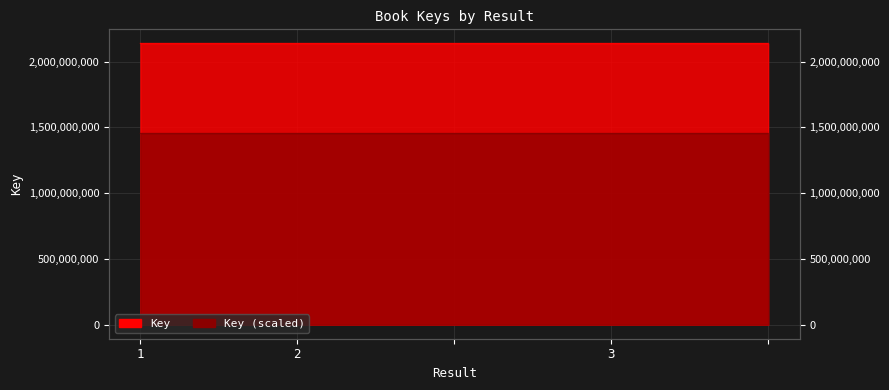

Reading left to right, what are all the values shown in this chart?

2137684424	2137661211	2137661211	2137654823	2137654823